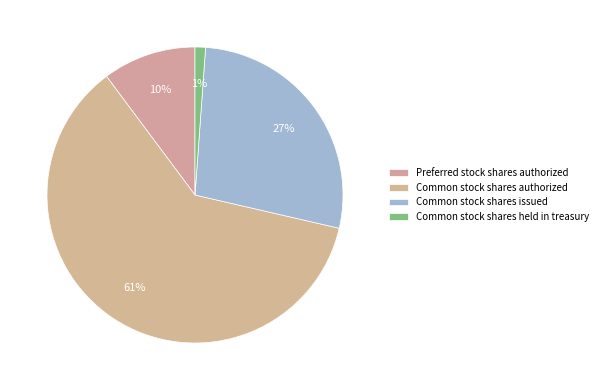

How many slices are in this pie chart?

4